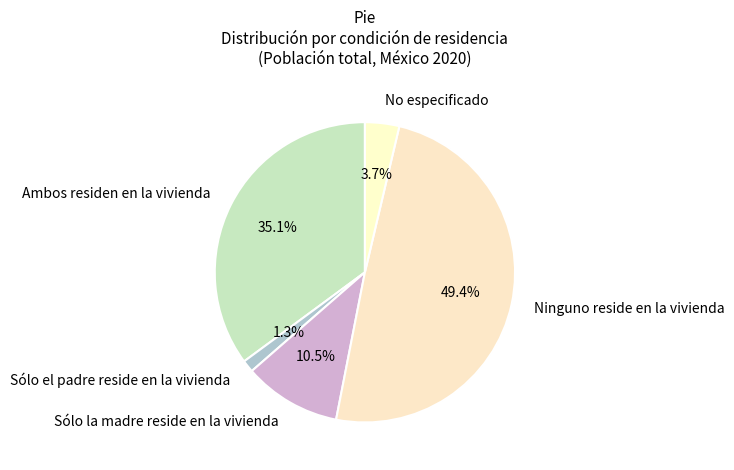

What percentage is the Sólo el padre reside en la vivienda slice, to the nearest percent?

1%